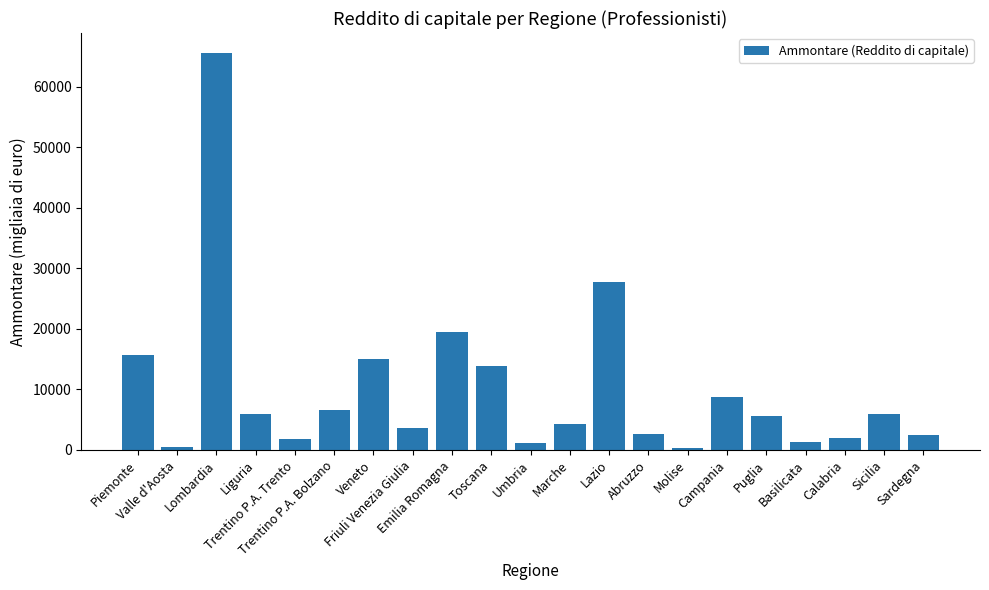

What is the difference between the values at Toscana and Valle d'Aosta?

13353